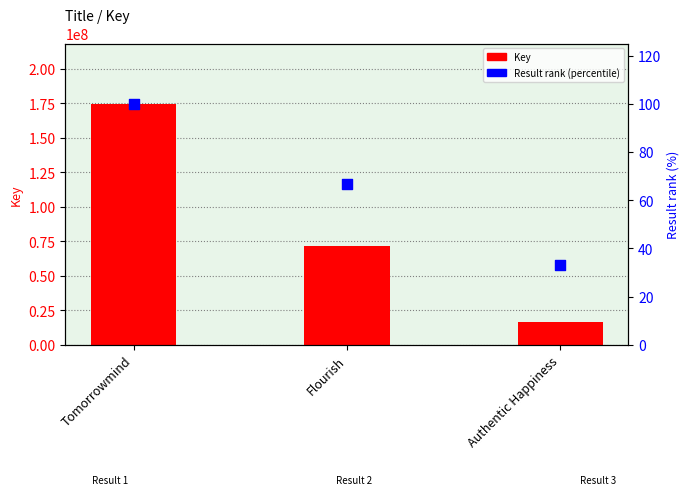

Which series has the widest spread of Y values?

Key